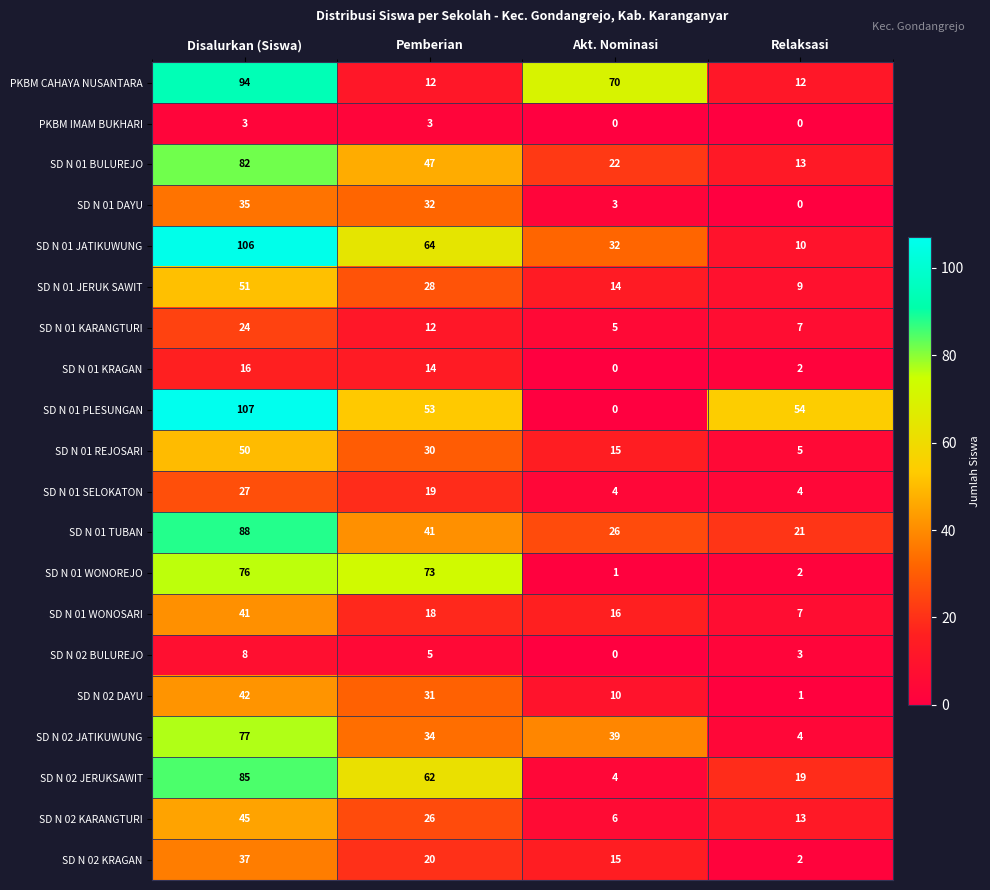

At how many categories does at least one series exceed 82?

1